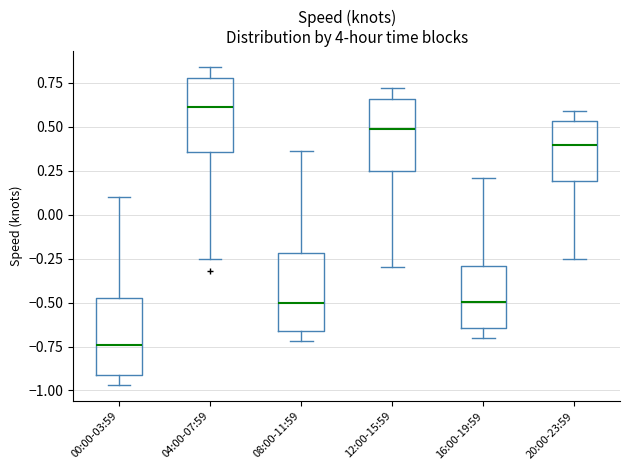

Reading left to right, transcribe this box plot: for each box, give where its median line is, the range the box spans, and where its two whiskers end, as read against the y-axis. The values are not printed on the chart, so give them approximately, as read against the axis.

00:00-03:59: median -0.75, box -0.90 to -0.45, whiskers -0.95 to 0.10
04:00-07:59: median 0.60, box 0.35 to 0.80, whiskers -0.25 to 0.85
08:00-11:59: median -0.50, box -0.65 to -0.20, whiskers -0.70 to 0.35
12:00-15:59: median 0.50, box 0.25 to 0.65, whiskers -0.30 to 0.70
16:00-19:59: median -0.50, box -0.65 to -0.30, whiskers -0.70 to 0.20
20:00-23:59: median 0.40, box 0.20 to 0.55, whiskers -0.25 to 0.60